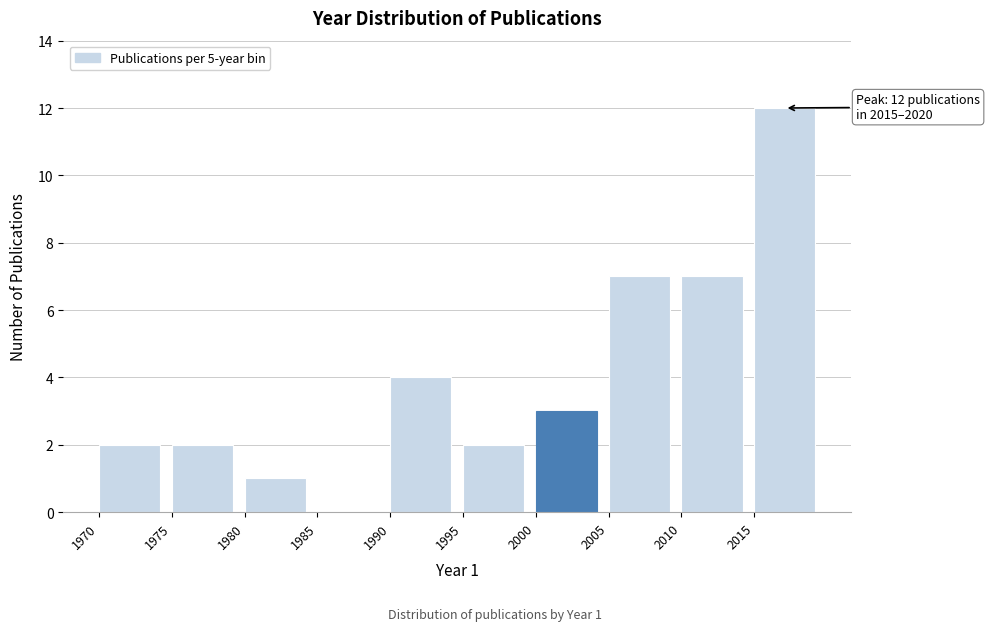

Over which range of the x-axis is the bar tallest?

2015 to 2020